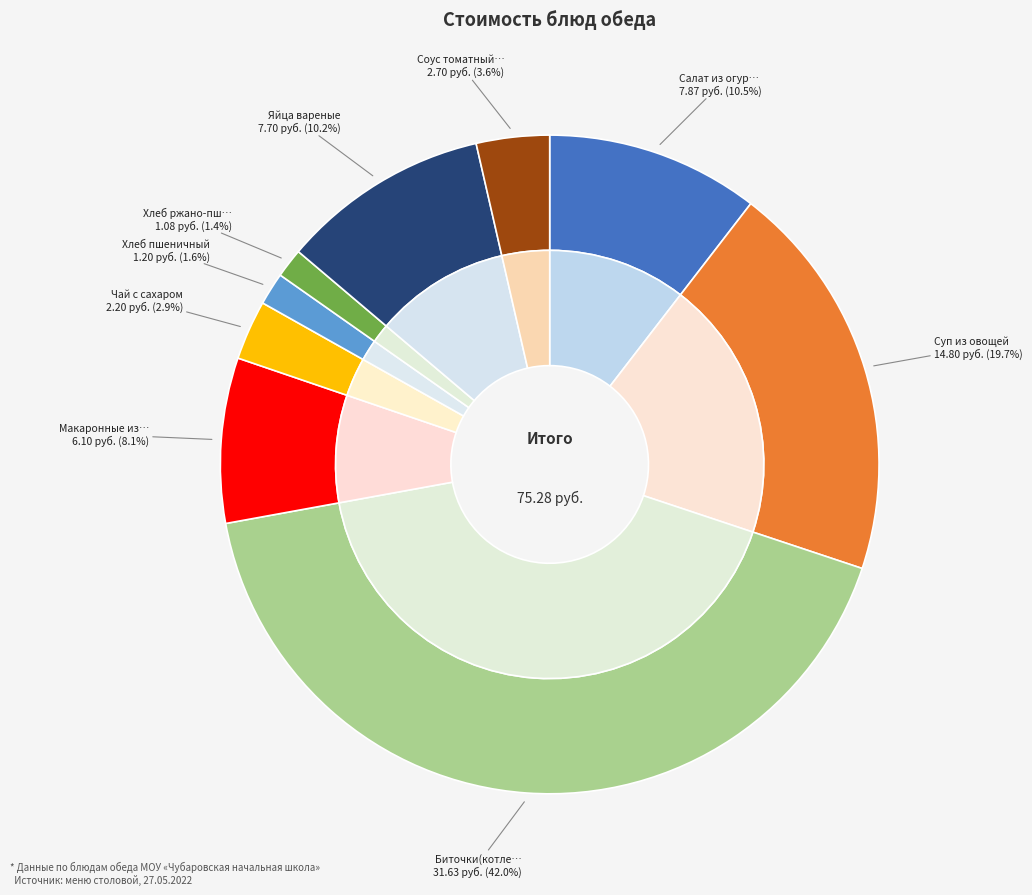

Rank the categories by value from highest to lowest.

Биточки(котлеты) из мяса кур, Суп из овощей, Салат из огурцов, Яйца вареные, Макаронные изделия отварные, Соус томатный с овощами, Чай с сахаром, Хлеб пшеничный, Хлеб ржано-пшеничный